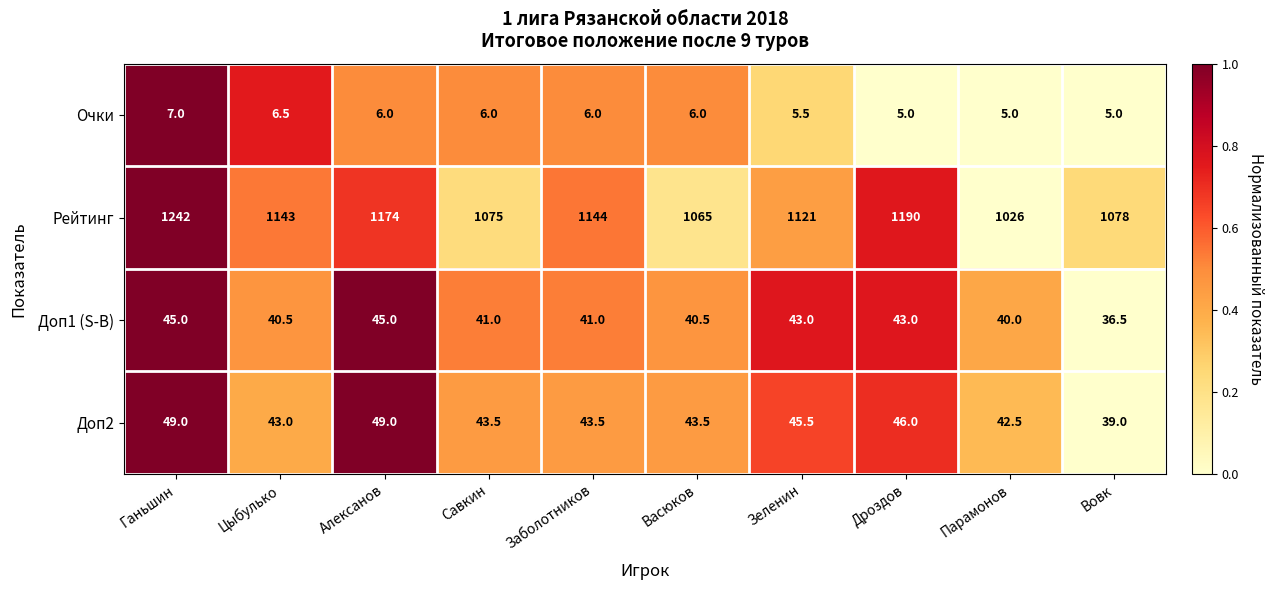

What is the sum of all Доп1 (S-B) values?

415.5